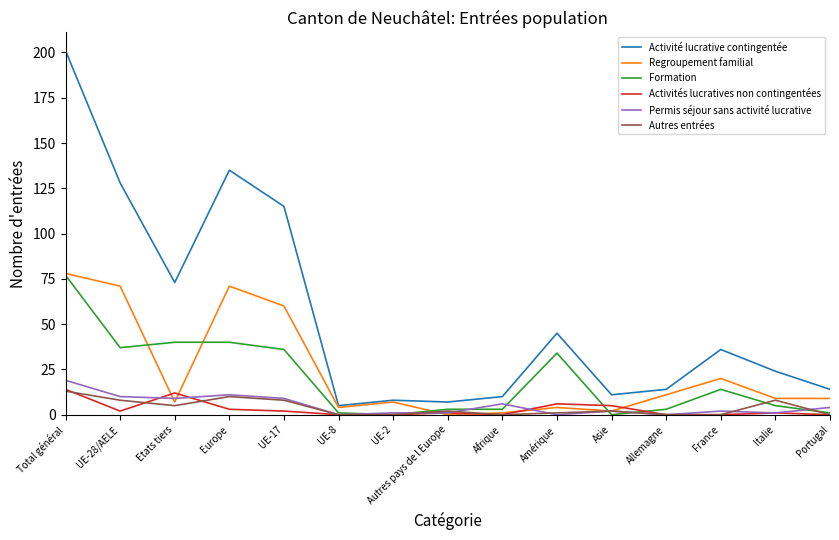

At which category does Activité lucrative contingentée reach its first local valley?

Etats tiers